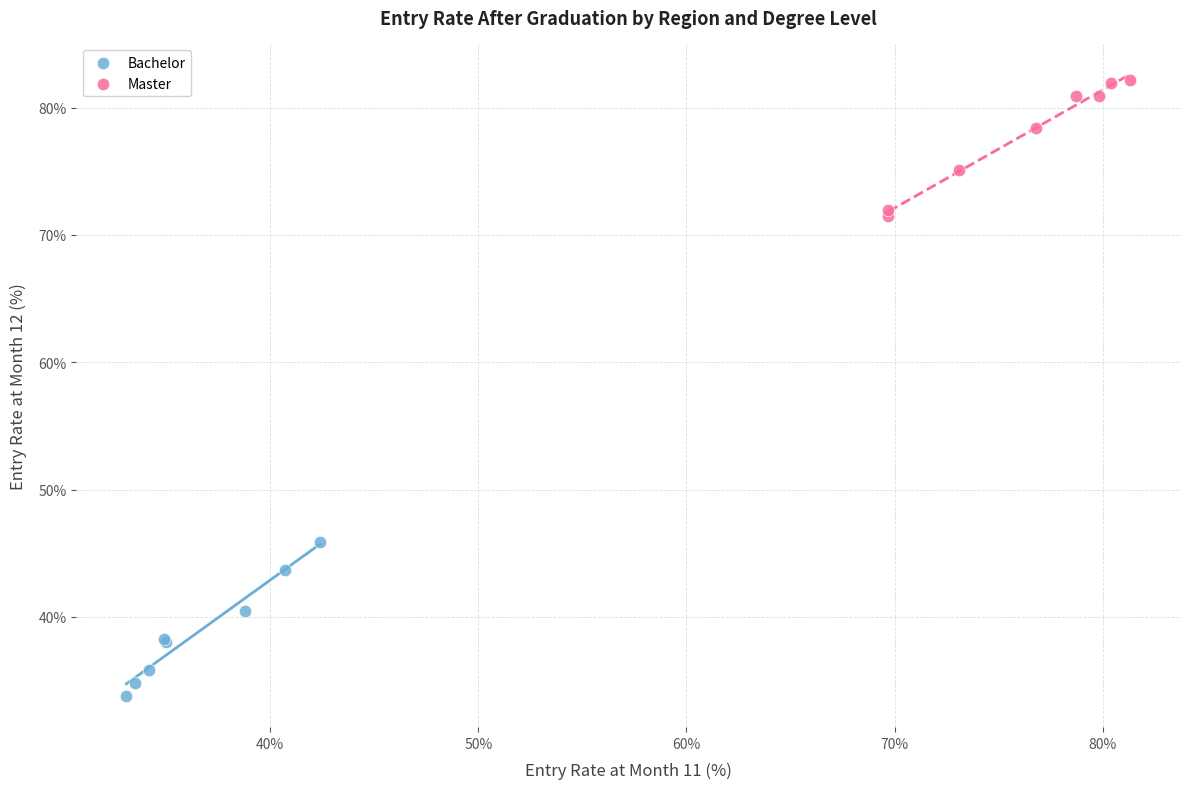

Which series has the widest spread of Y values?

Bachelor